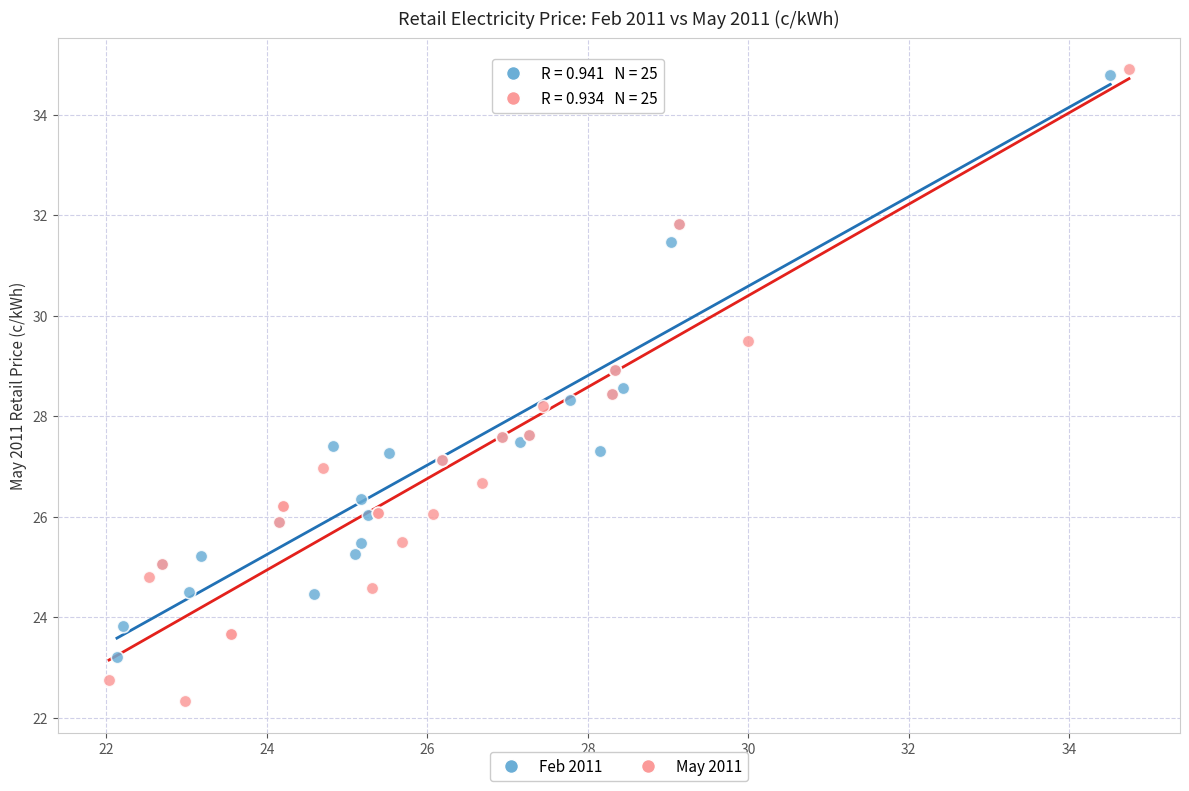

Which series has the largest Y range (max minus min)?

May 2011